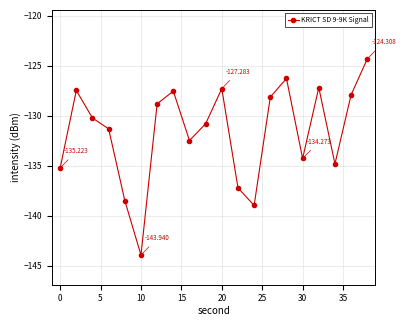

True or false: the data has more than 2 interior local peaks.

True